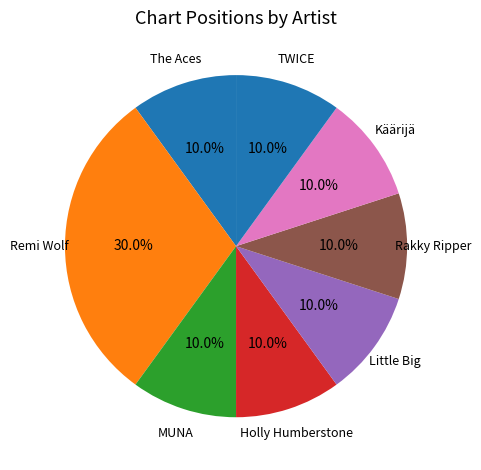

Which category has the biggest portion of the pie?

Remi Wolf (3)